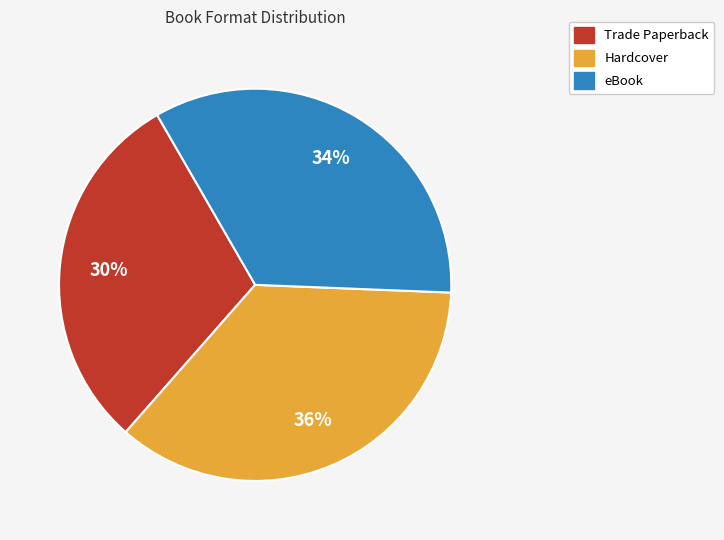

To the nearest percent, what is the difference between the largest and smallest slice percentages?

6%